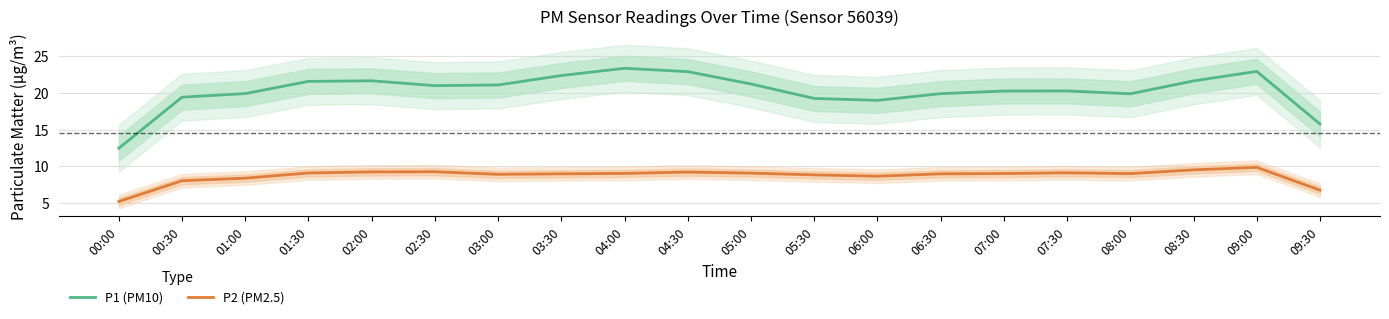

Which series has the largest total across all categories?

P1 (PM10)